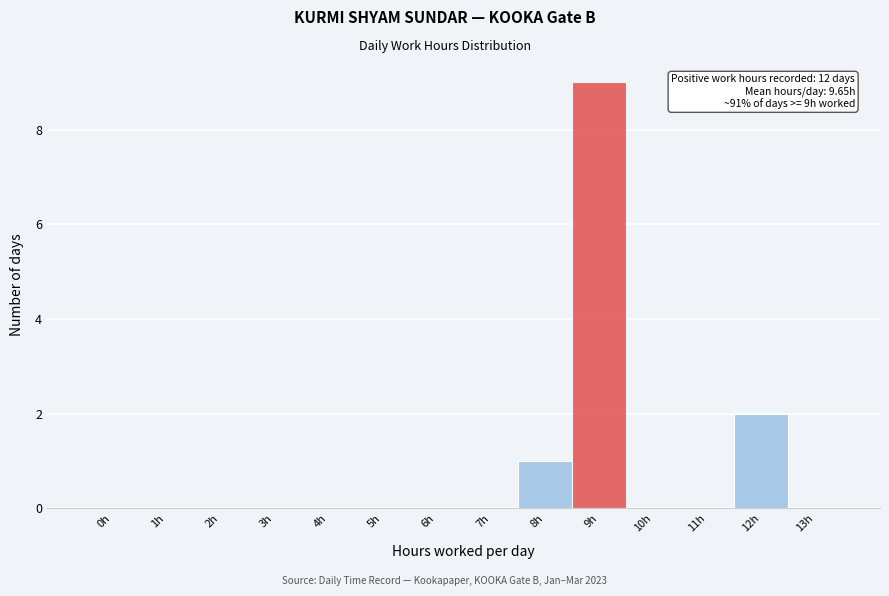

Reading right to left, list all the values displayed in this chart.

13h=0	12h=2	11h=0	10h=0	9h=9	8h=1	7h=0	6h=0	5h=0	4h=0	3h=0	2h=0	1h=0	0h=0